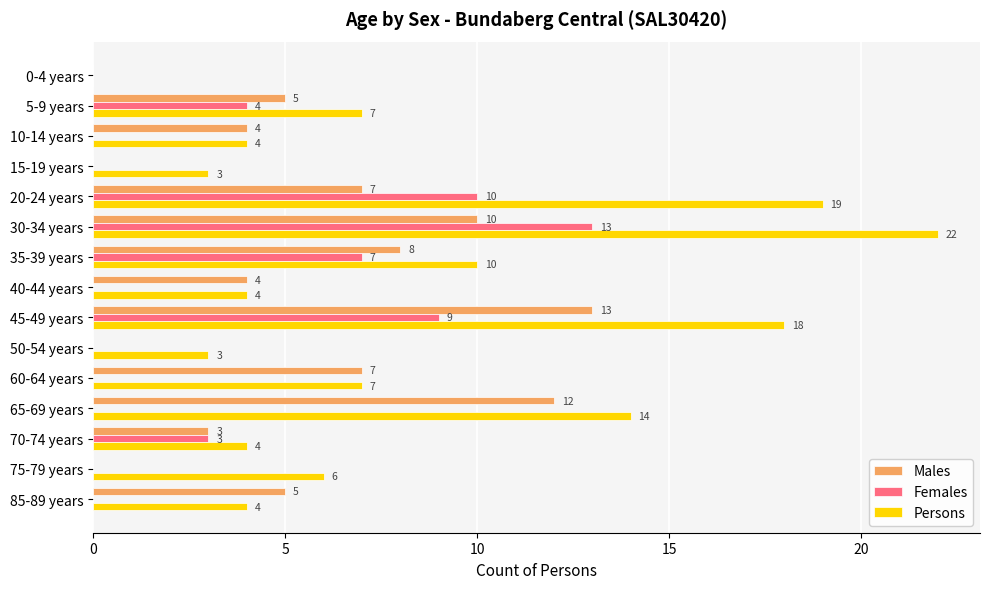

What is the average value of the Females series?

3